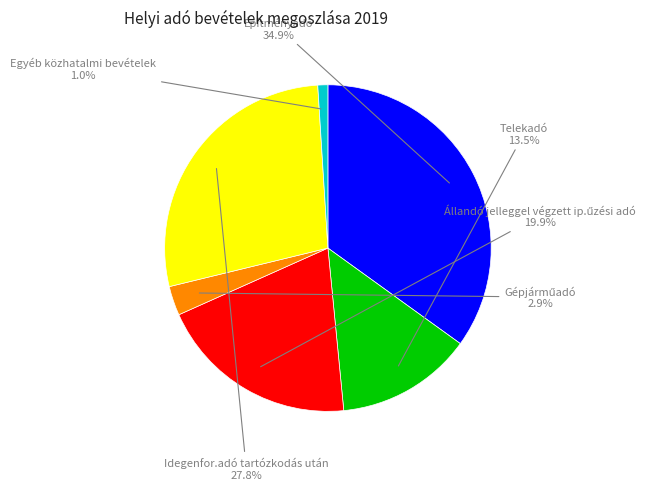

What percentage is NOT represented by Egyéb közhatalmi bevételek?

99.0%